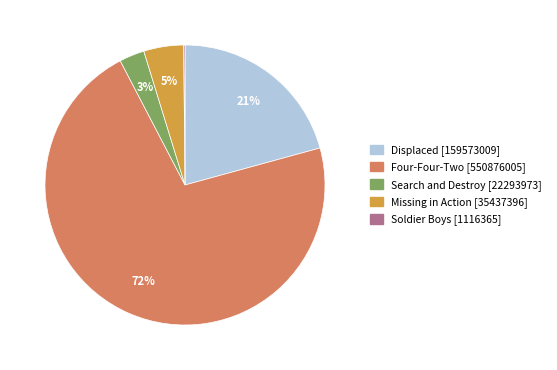

Is it true that Search and Destroy is 3% of the pie?

True